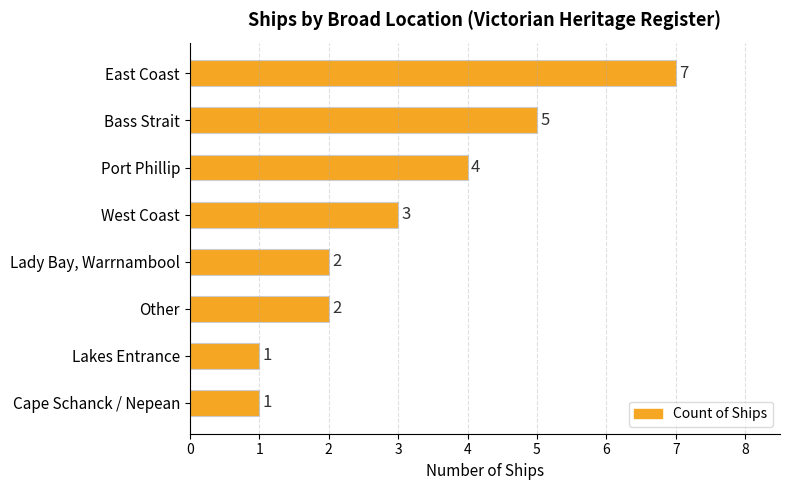

Reading top to bottom, extract all data points from this chart.

7	5	4	3	2	2	1	1